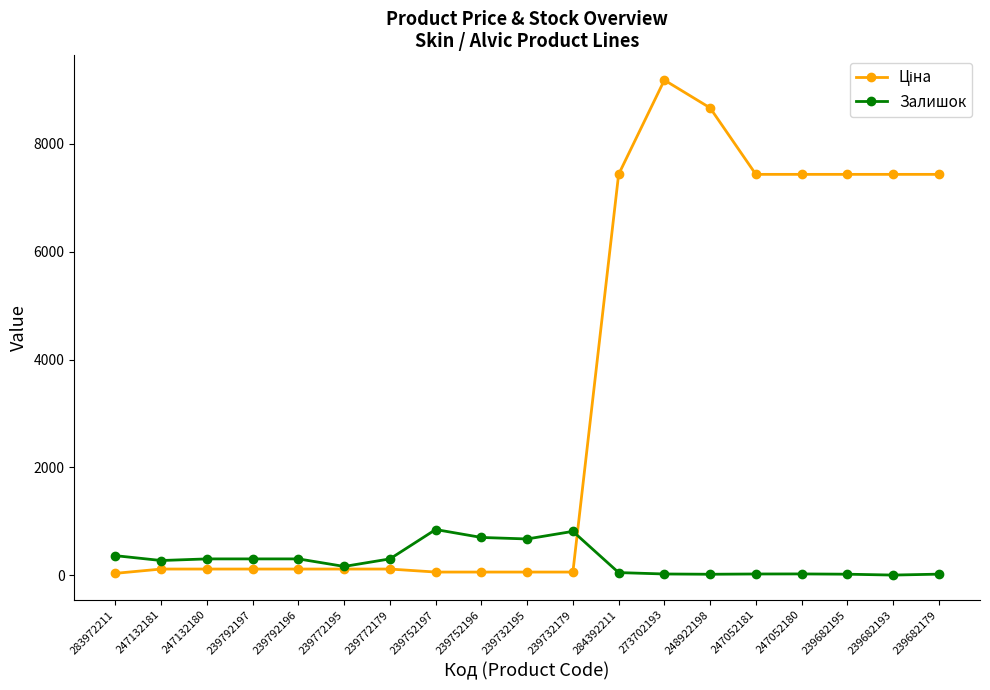

What is the label of the 15th point from the left?

247052181